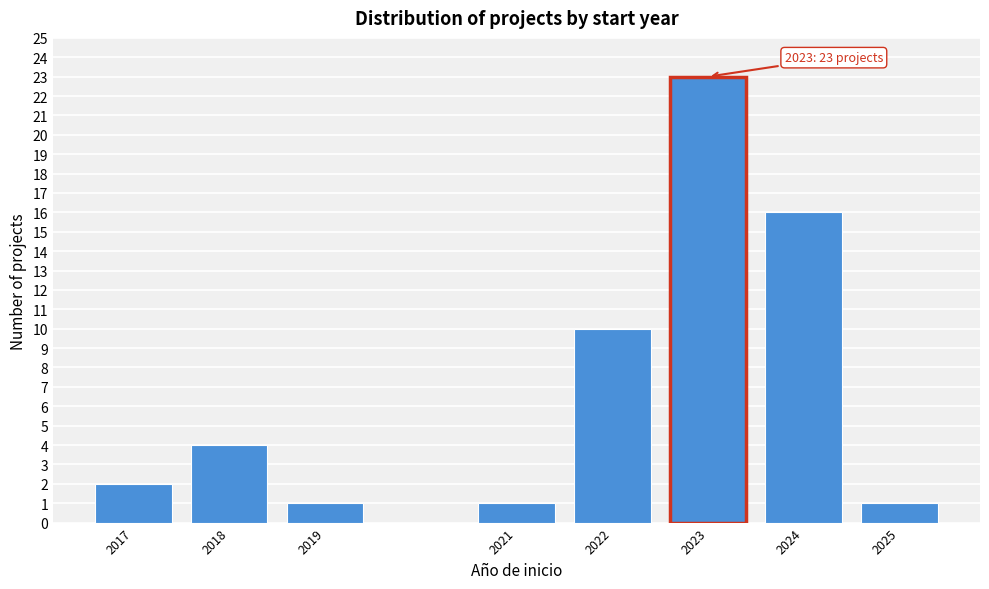

Reading left to right, extract all data points from this chart.

2017=2	2018=4	2019=1	2021=1	2022=10	2023=23	2024=16	2025=1